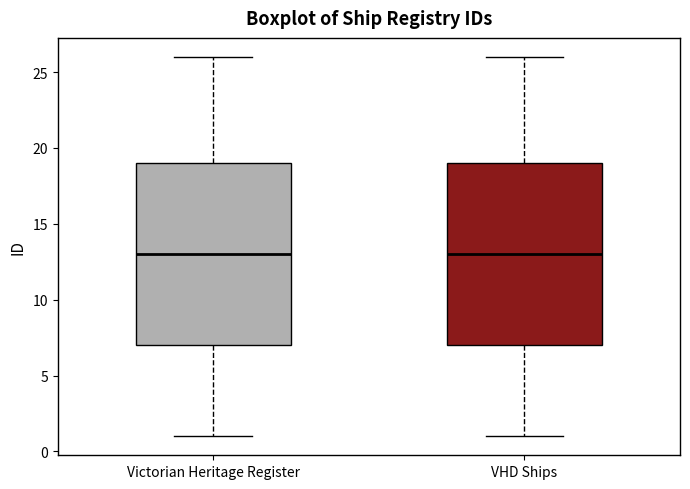

Where does the lower whisker of the box for VHD Ships end on the y-axis? The values are not printed on the chart, so give them approximately, as read against the axis.

1